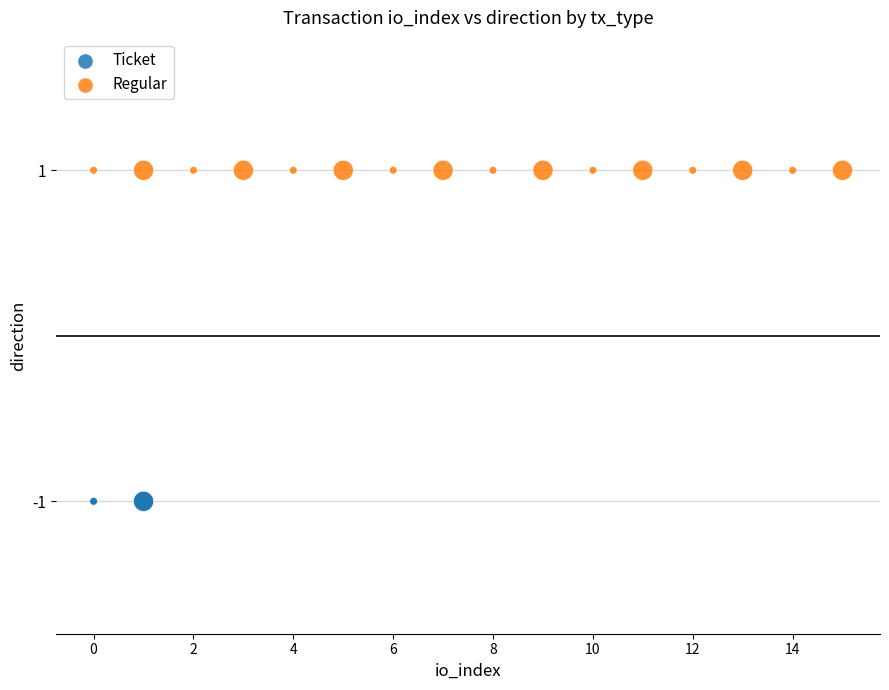

Which series contains the lowest Y value?

Ticket